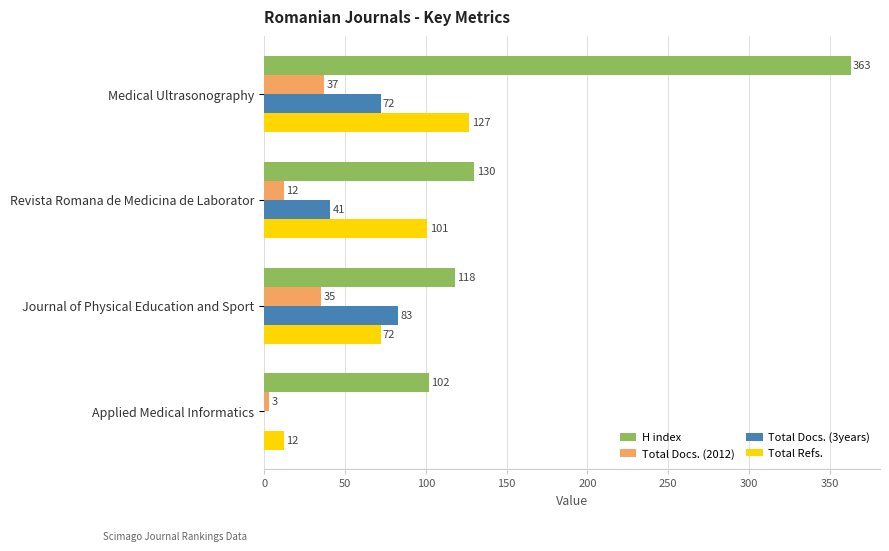

At which category is the sum across all series the highest?

Medical Ultrasonography